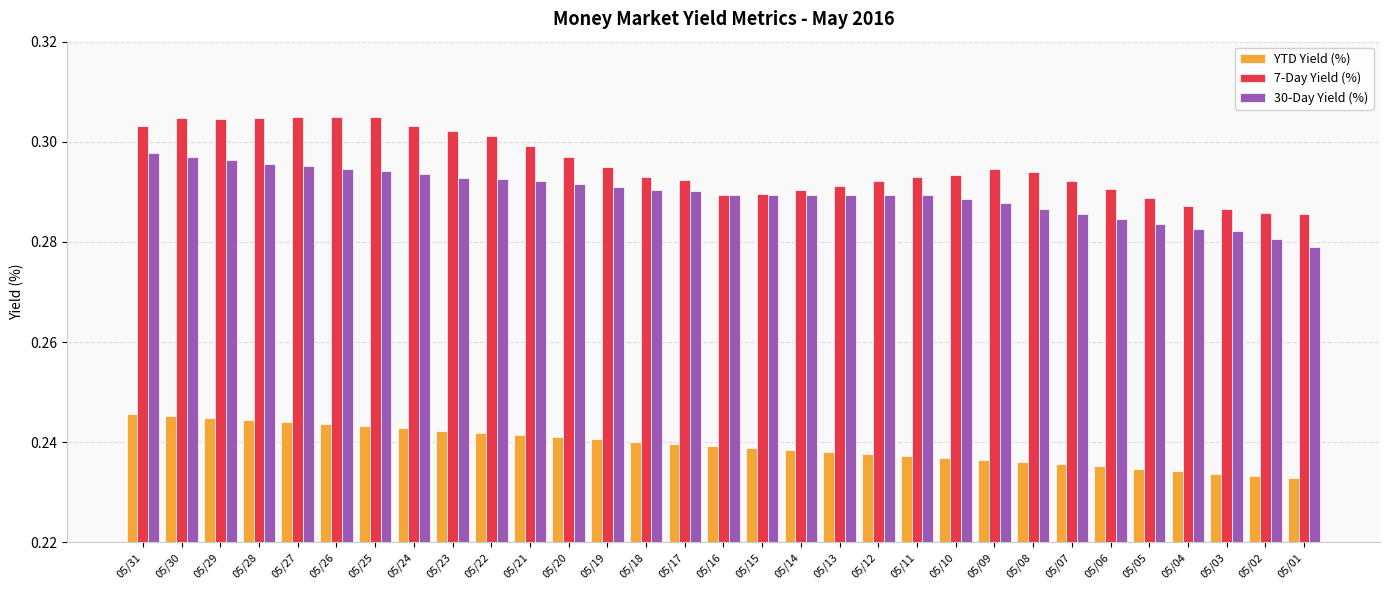

What is the difference between the highest and lowest values at 05/21?

0.1